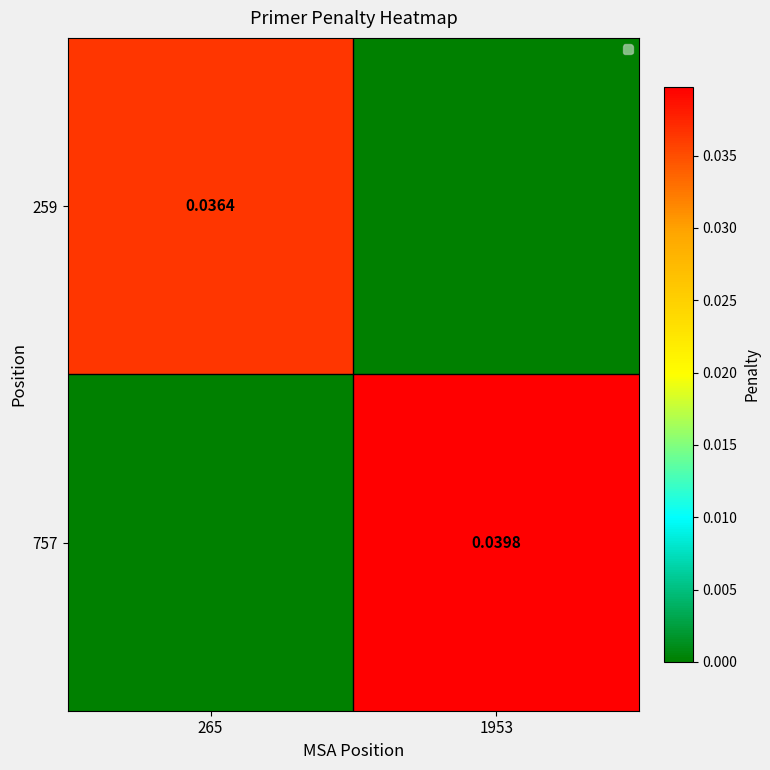

Between 1953 and 265, which is larger?

265